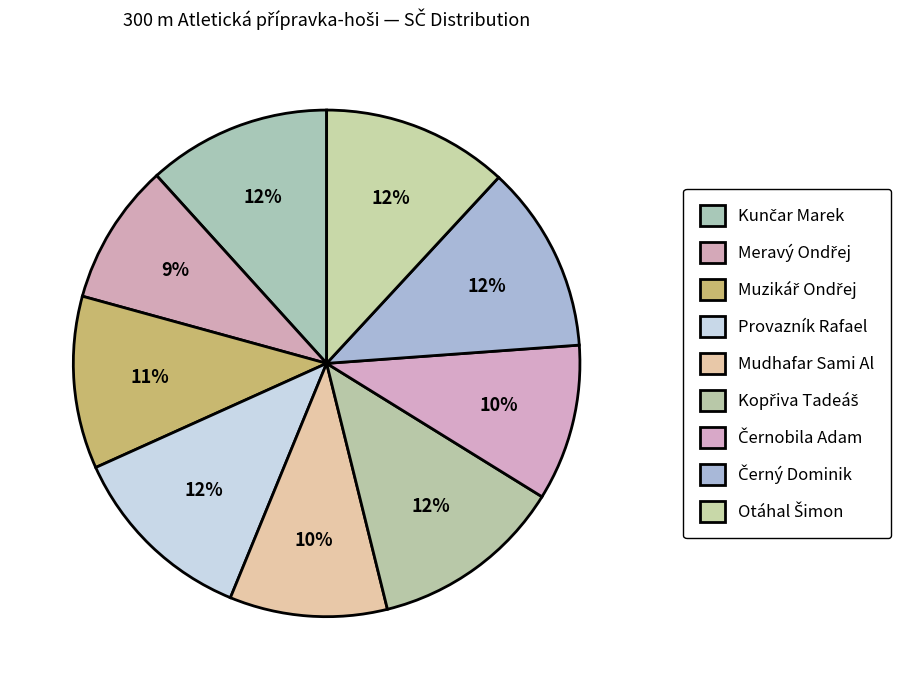

Rank the categories by value from lowest to highest.

Meravý Ondřej, Černobila Adam, Mudhafar Sami Al, Muzikář Ondřej, Kunčar Marek, Otáhal Šimon, Černý Dominik, Provazník Rafael, Kopřiva Tadeáš